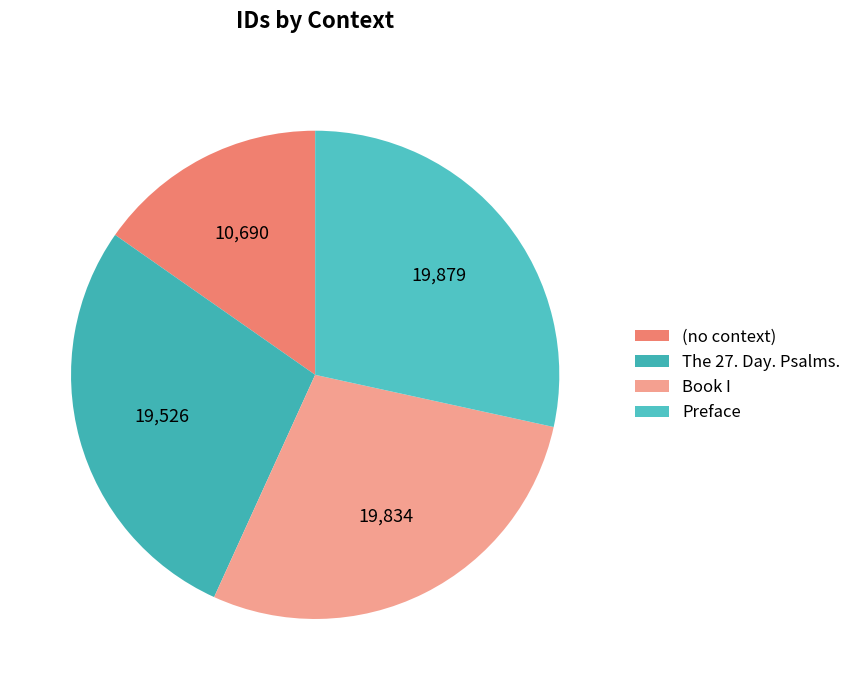

Count the number of slices in the pie.

4